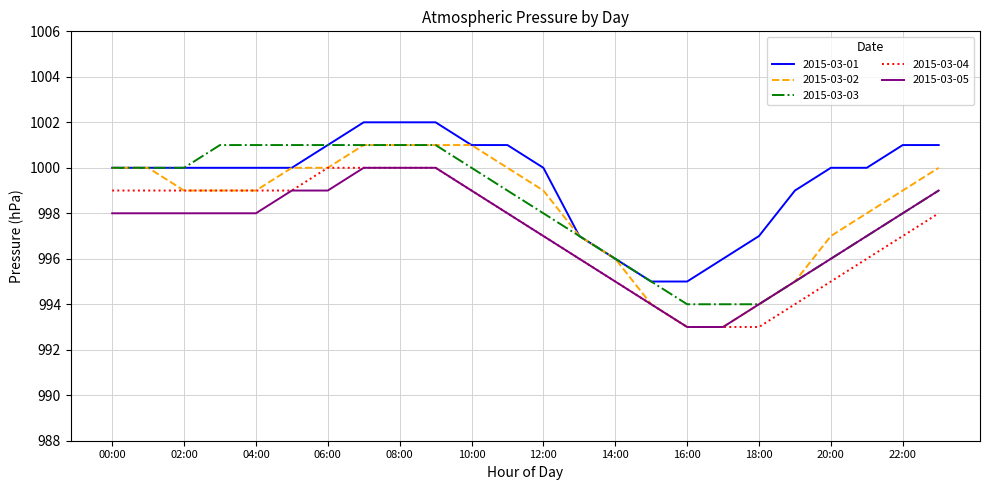

True or false: 2015-03-01 and 2015-03-05 intersect in this chart.

False